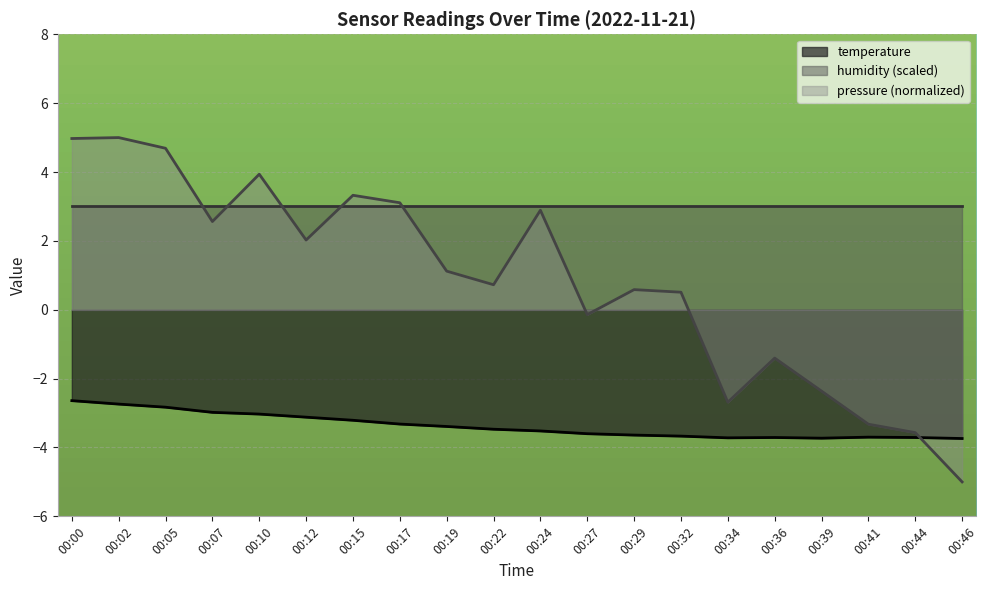

What is the sum of the values at 00:07 and 00:05?

-5.8